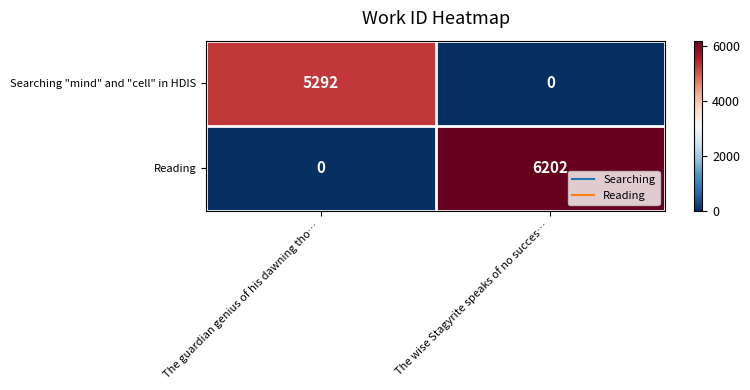

Rank the series by their maximum value, from highest to lowest.

Reading, Searching "mind" and "cell" in HDIS